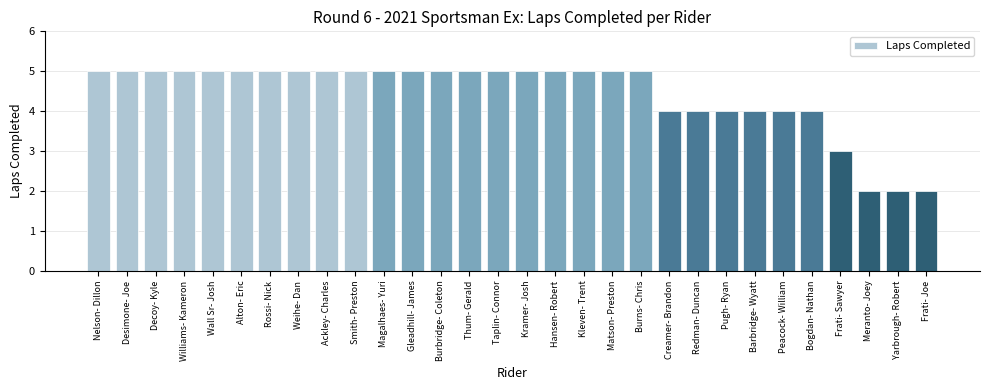

Is it true that the value at Redman- Duncan is 2?

False